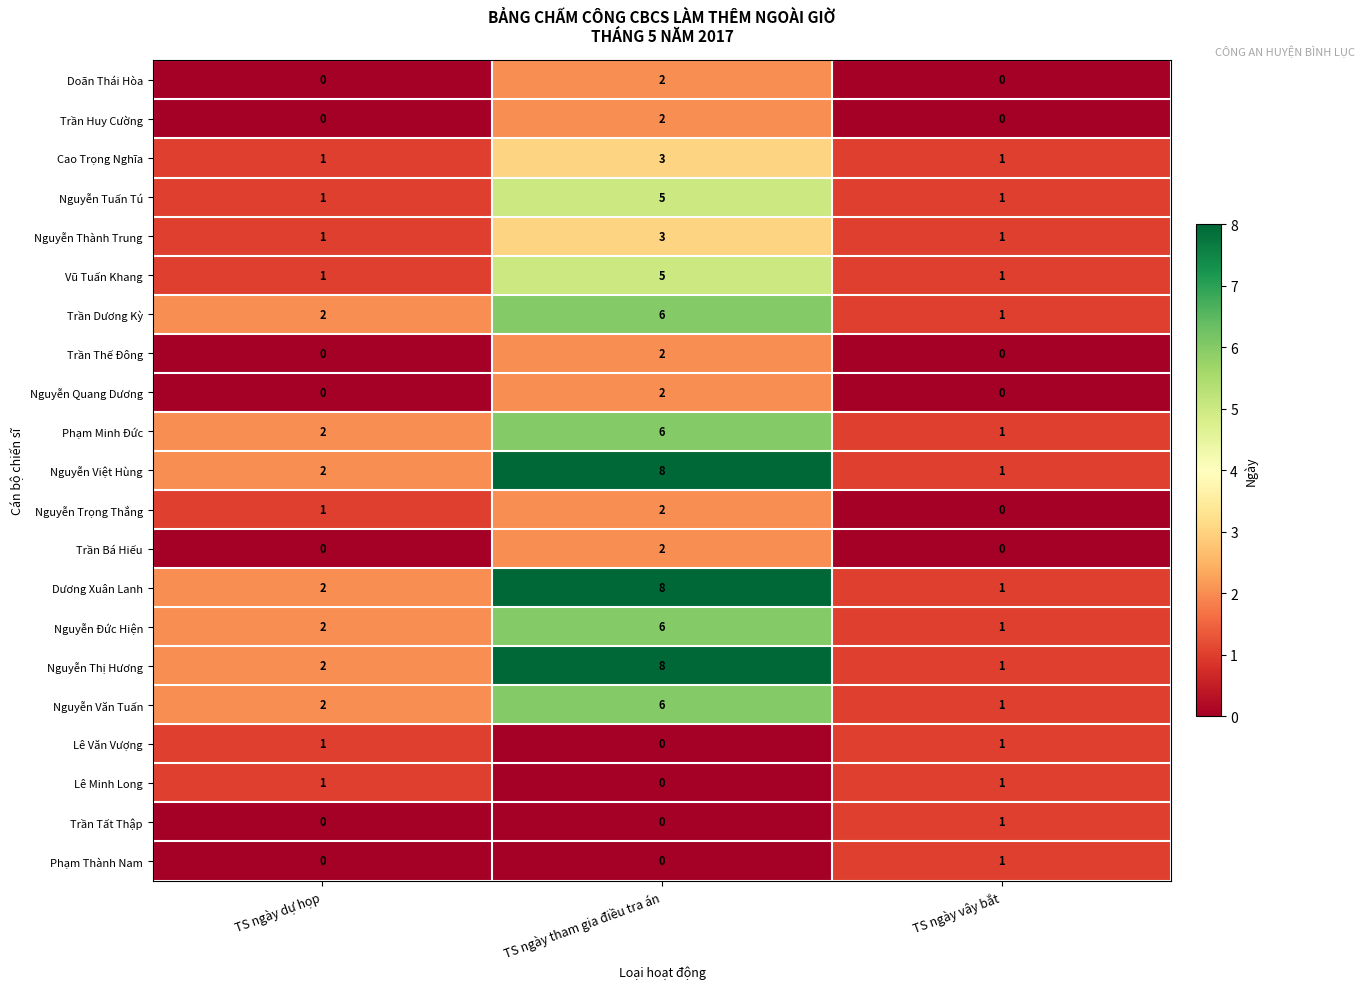

How many Phạm Thành Nam values are between 0 and 1?

3